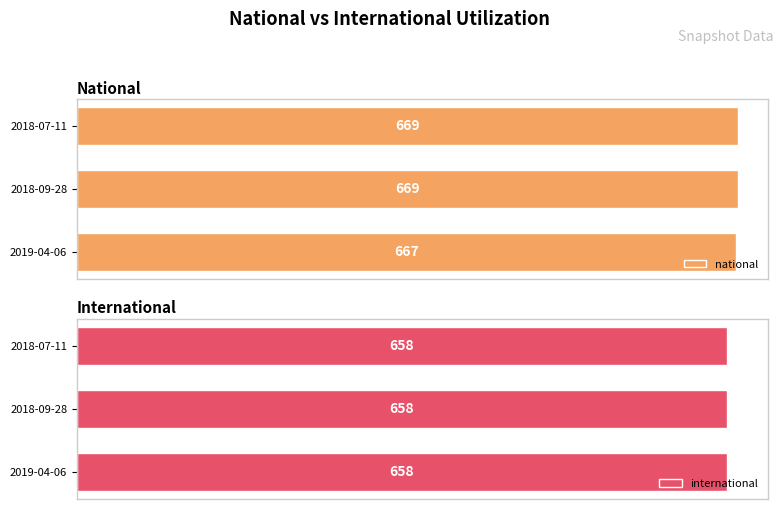

Which series has the widest spread of values?

national